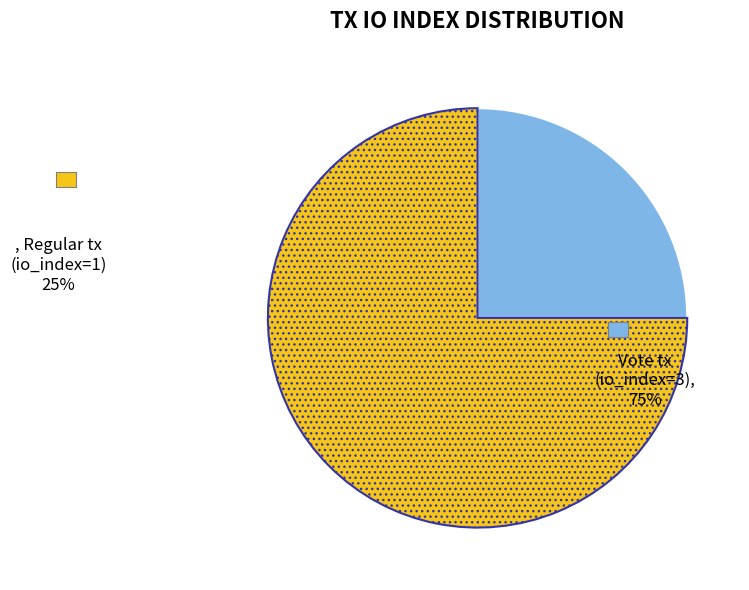

Does any single category account for the majority?

Yes